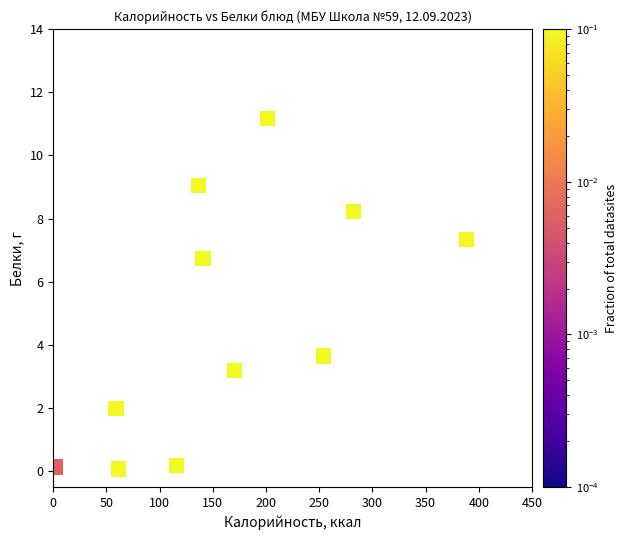

What Y value in the scatter plot is closest to 5?

3.7